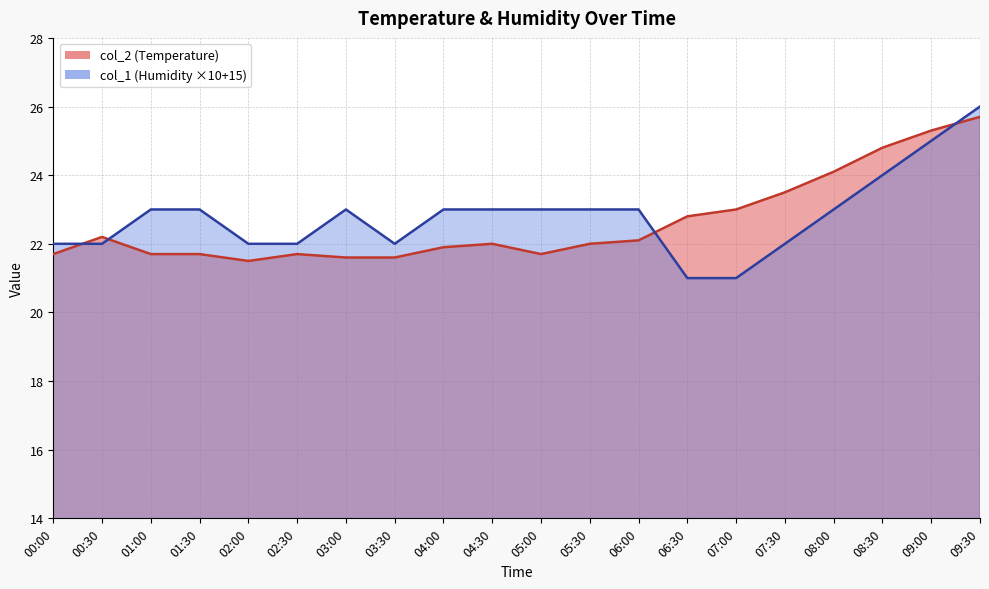

After their last crossing, which series has the higher values: col_1 or col_2?

col_1